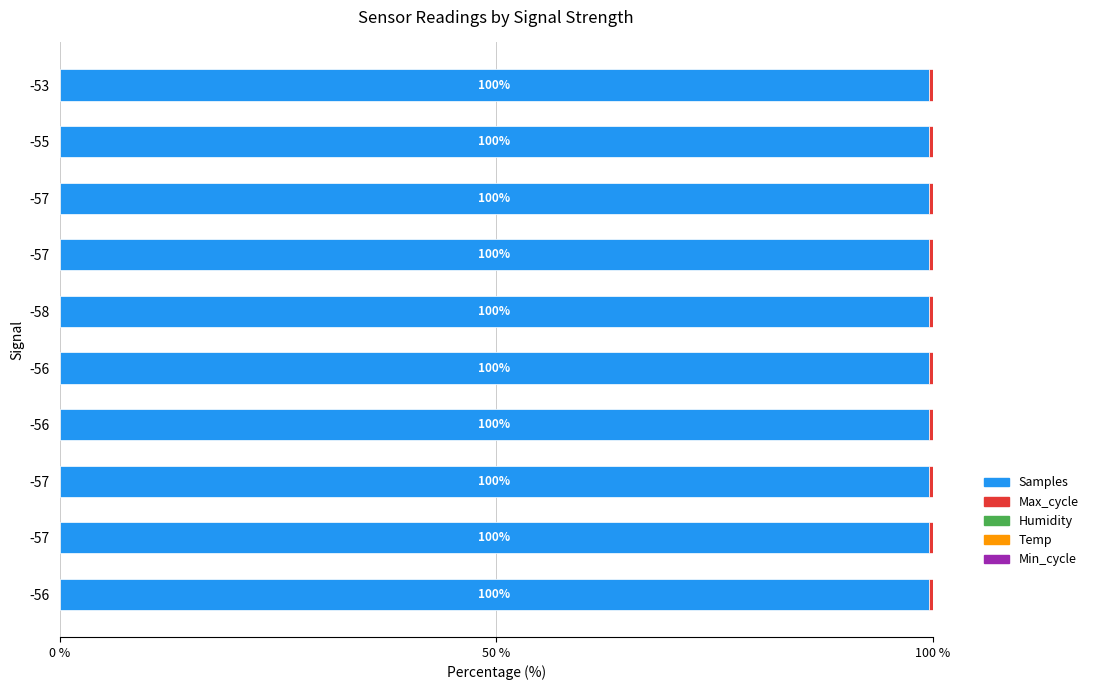

Reading left to right, what are all the values shown in this chart?

Samples: 99.6	99.6	99.6	99.6	99.6	99.6	99.6	99.6	99.6	99.6
Max_cycle: 0.4	0.4	0.4	0.4	0.4	0.4	0.4	0.4	0.4	0.4
Humidity: 0.0	0.0	0.0	0.0	0.0	0.0	0.0	0.0	0.0	0.0
Temp: 0.0	0.0	0.0	0.0	0.0	0.0	0.0	0.0	0.0	0.0
Min_cycle: 0.6	0.6	0.6	0.6	0.6	0.6	0.6	0.6	0.6	0.6